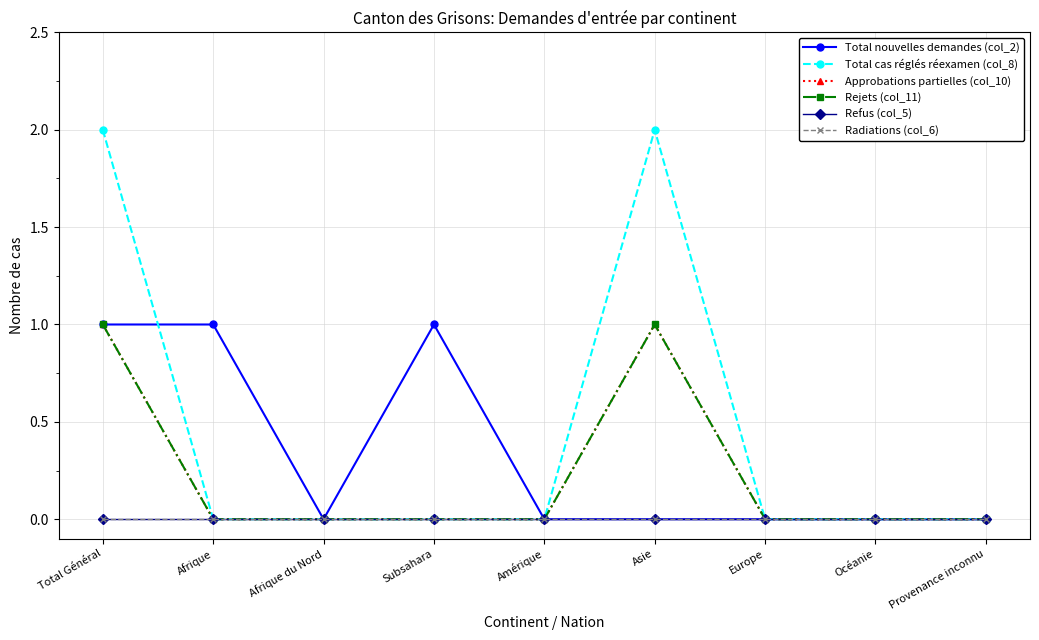

Is it true that Rejets (col_11) equals 0 at Provenance inconnu?

True